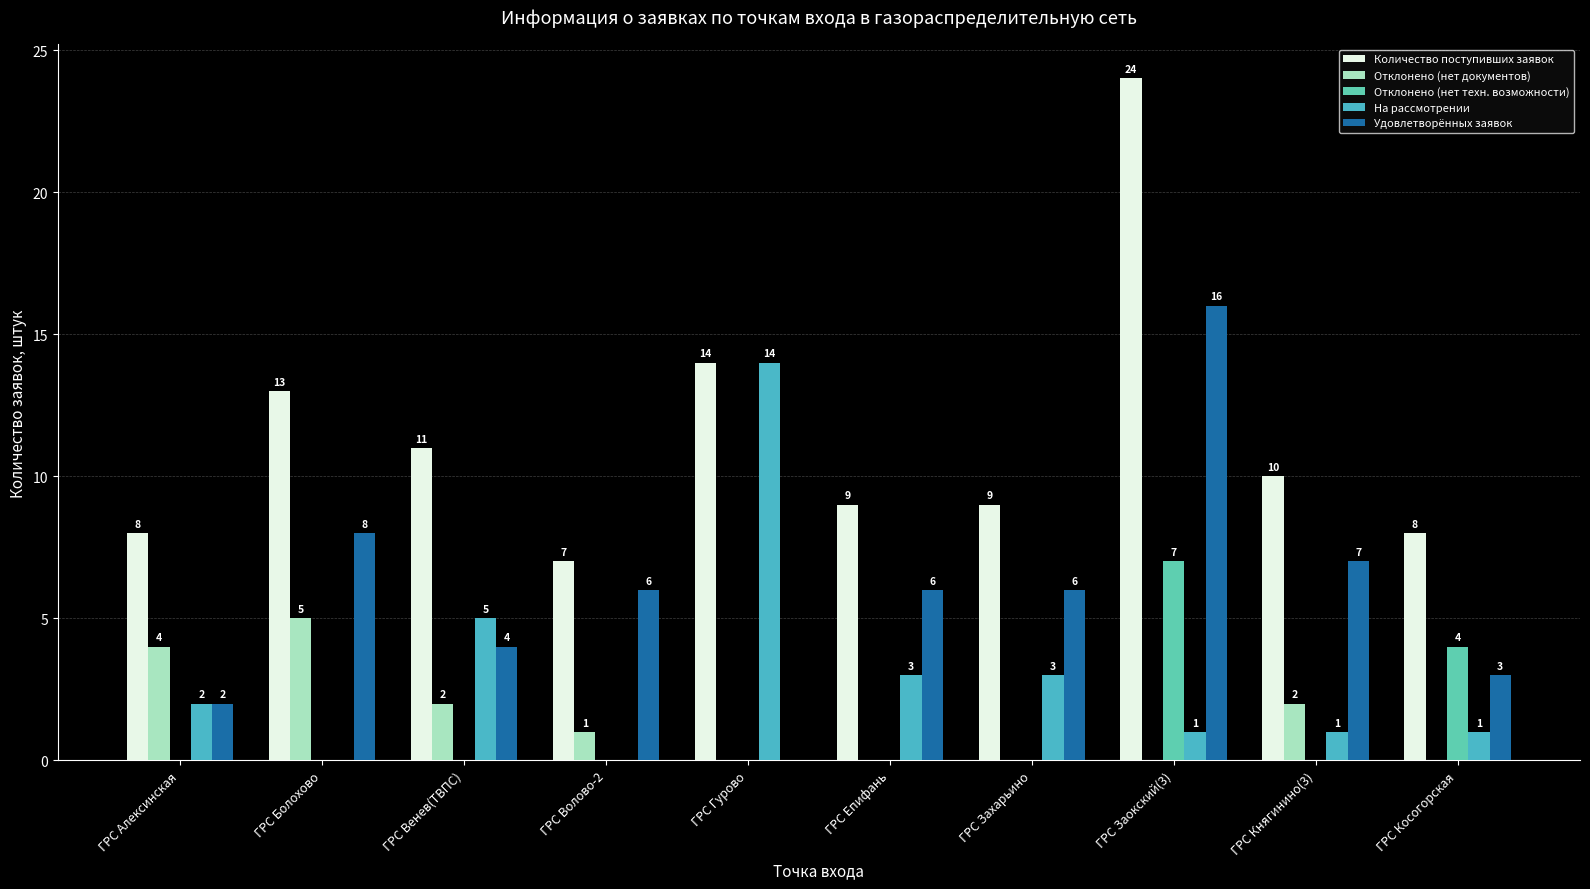

What is the sum of all Количество поступивших заявок values?

113